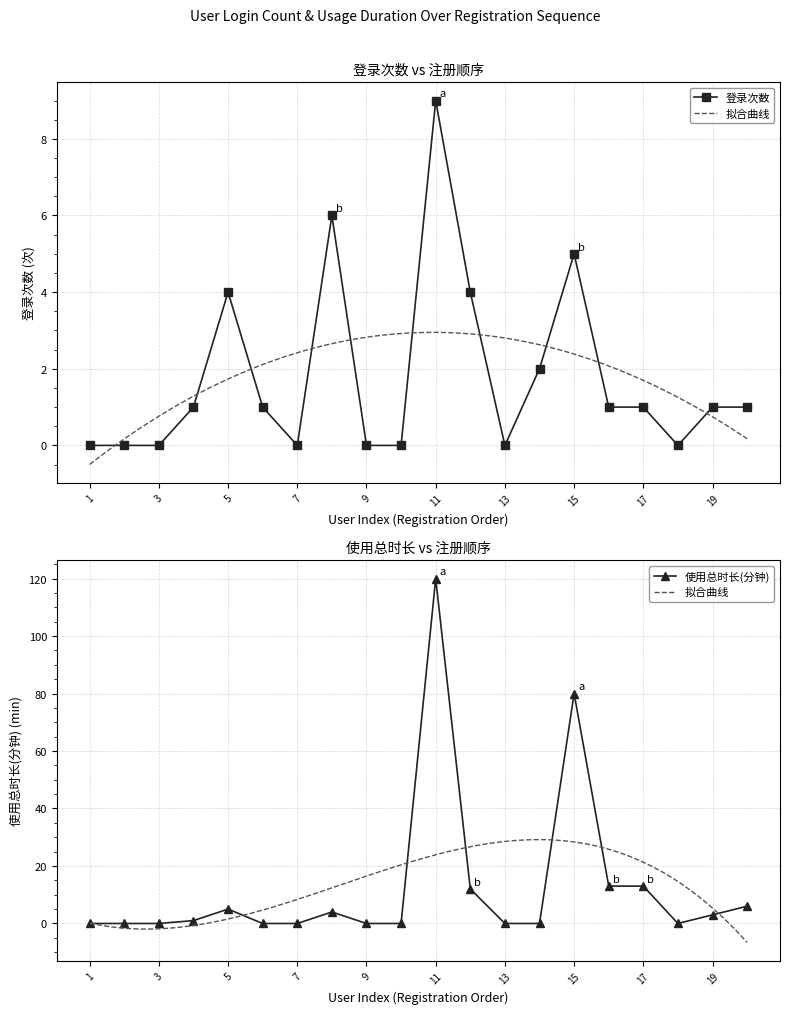

Where do 登录次数 and 使用总时长(分钟) first cross each other?

5 and 6